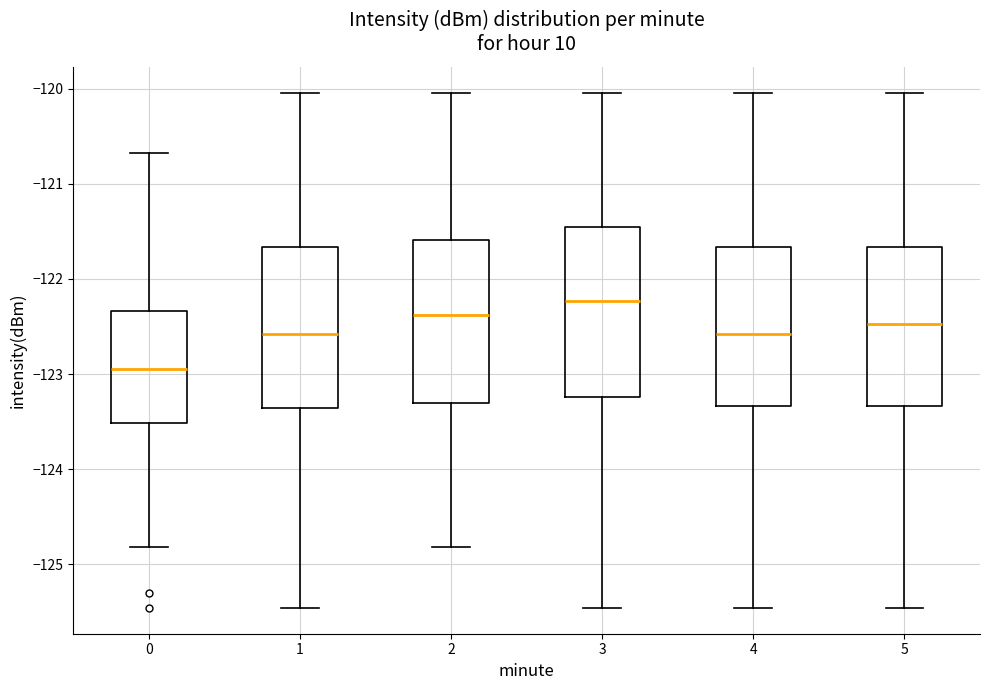

Where is the lower edge of the box at x = 0 on the y-axis? The values are not printed on the chart, so give them approximately, as read against the axis.

-123.5